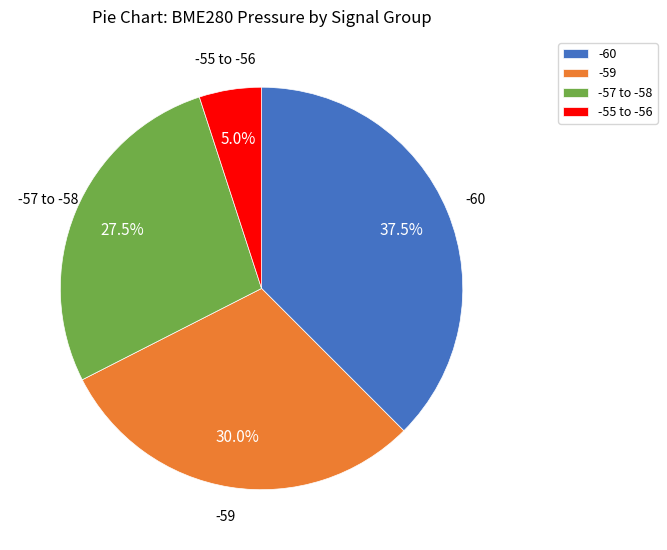

Is there any slice that represents more than half of the pie?

No